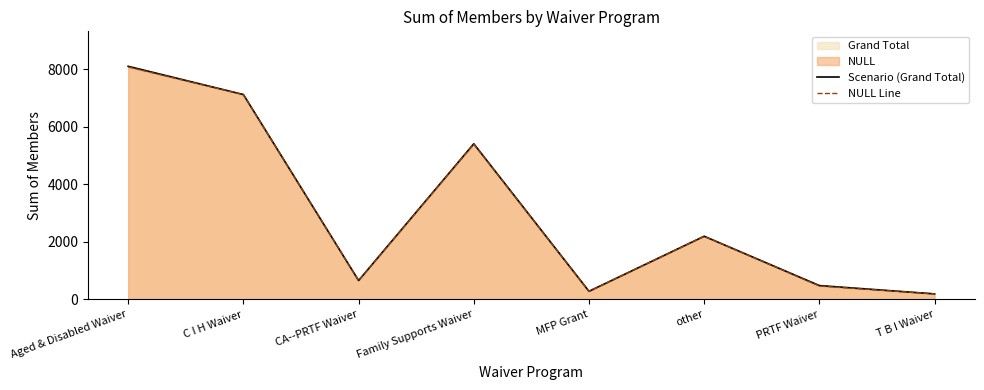

Reading left to right, extract all data points from this chart.

Scenario (Grand Total): 8110	7128	658	5415	283	2198	482	193
NULL Line: 8086	7125	658	5401	283	2197	467	193